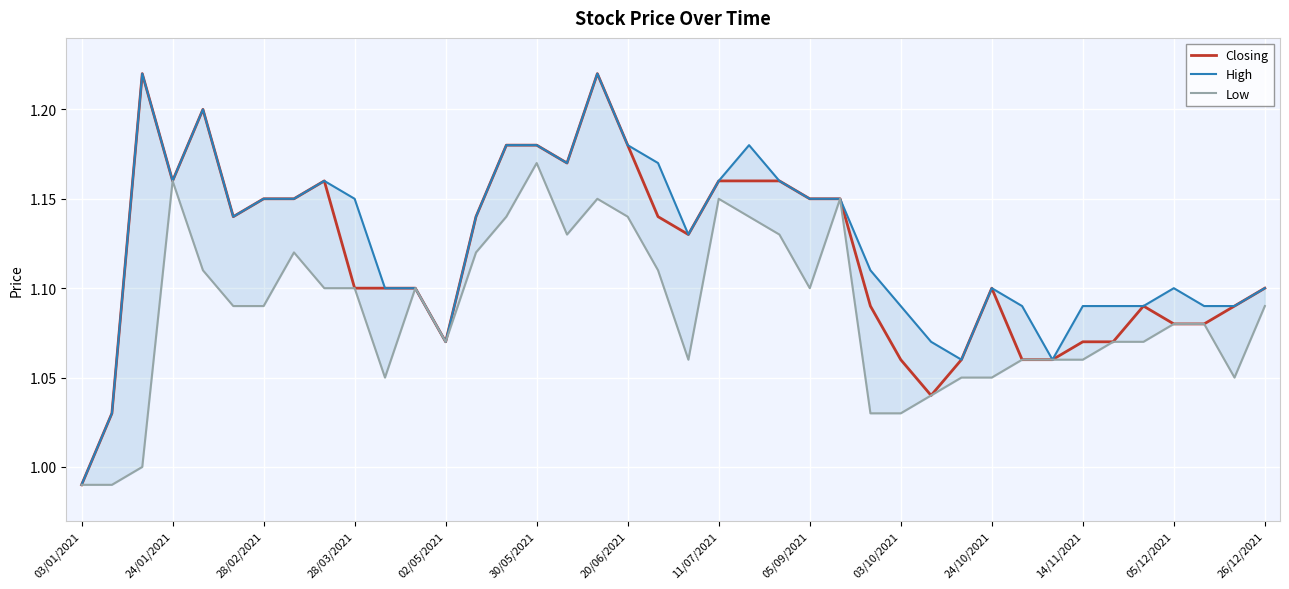

How many values in the High series are below 1?

1